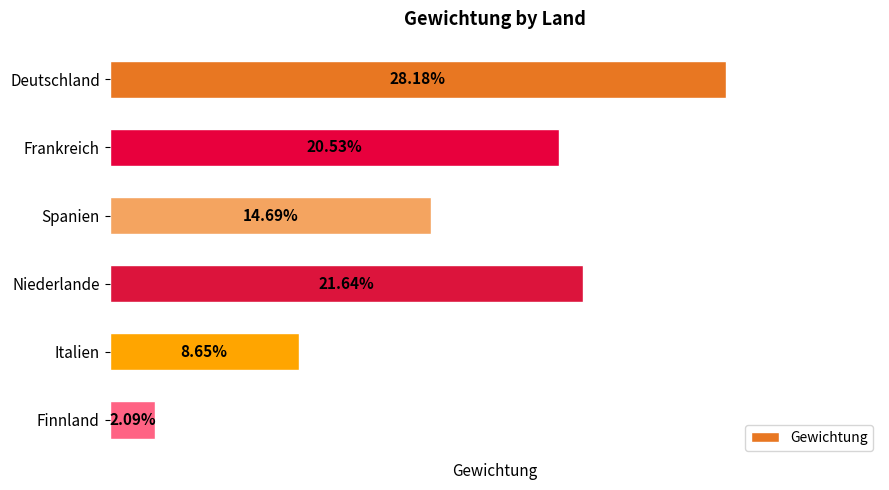

Are the bars grouped side by side (vs. stacked)?

No